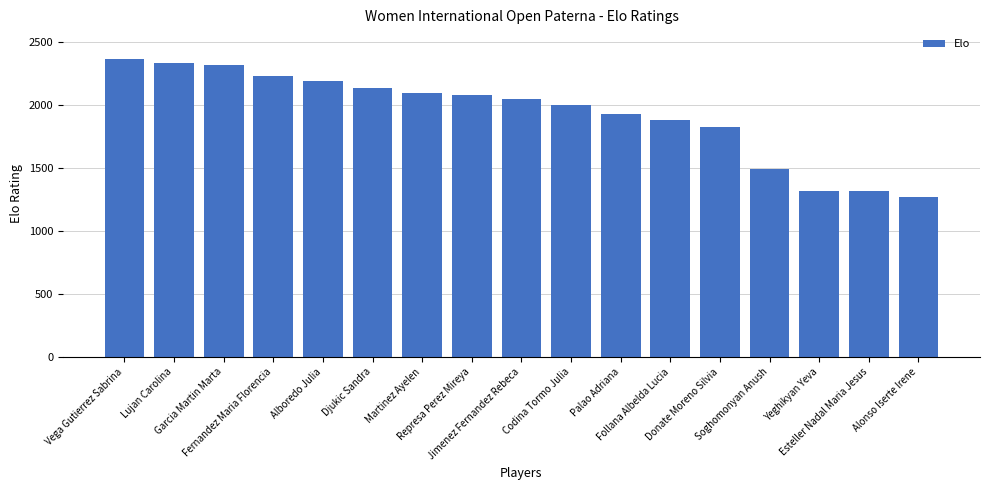

What is the difference between the second highest and second lowest values?

1014